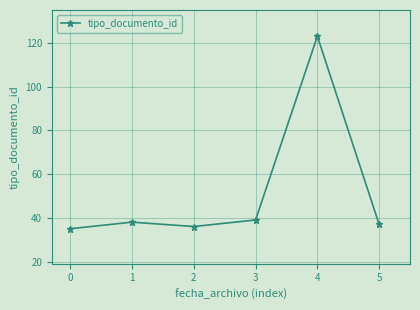

How many data points does each series have?

6